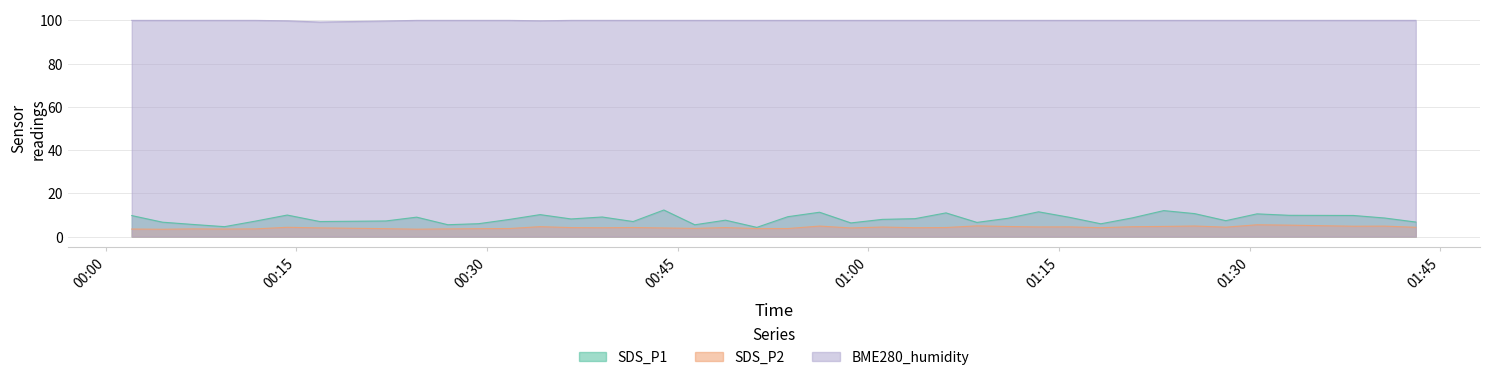

What is the spread (max minus min) of values at 2021/11/08 00:53:40?

96.3